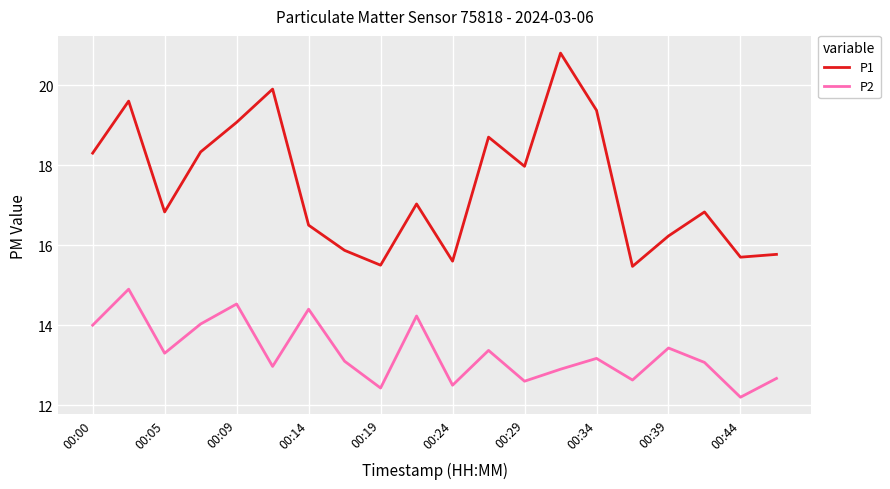

What is the minimum value for P2?

12.2